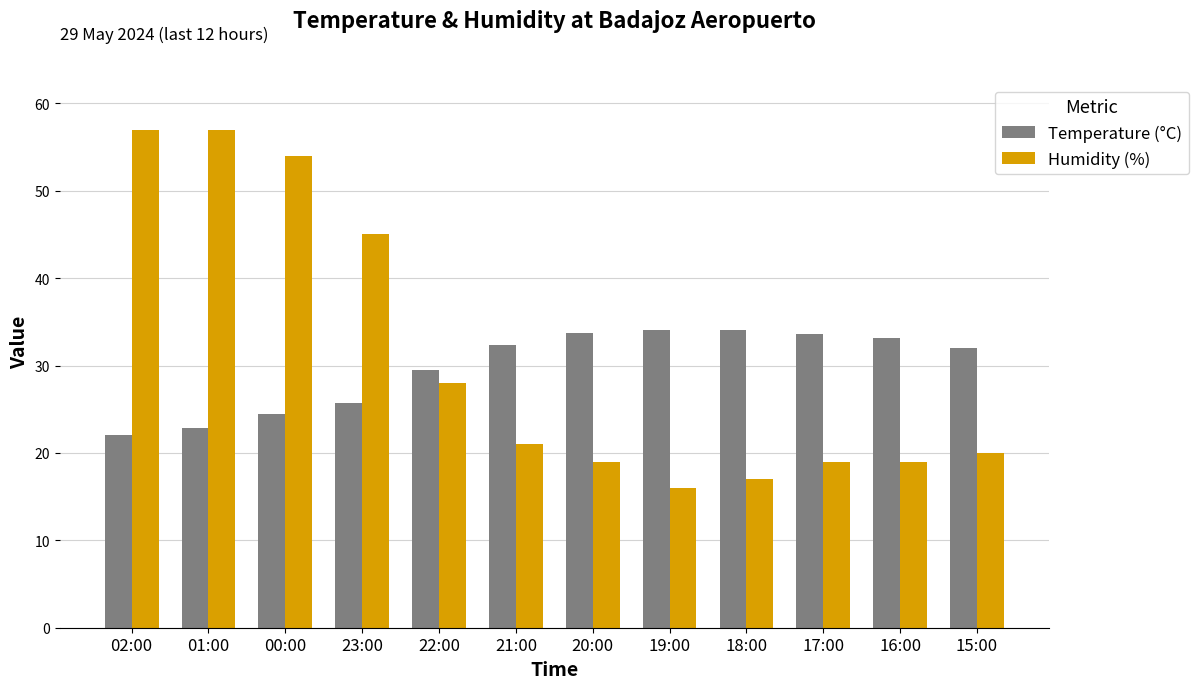

What is the value of the Temperature (°C) bar at the 9th from the left?

34.1